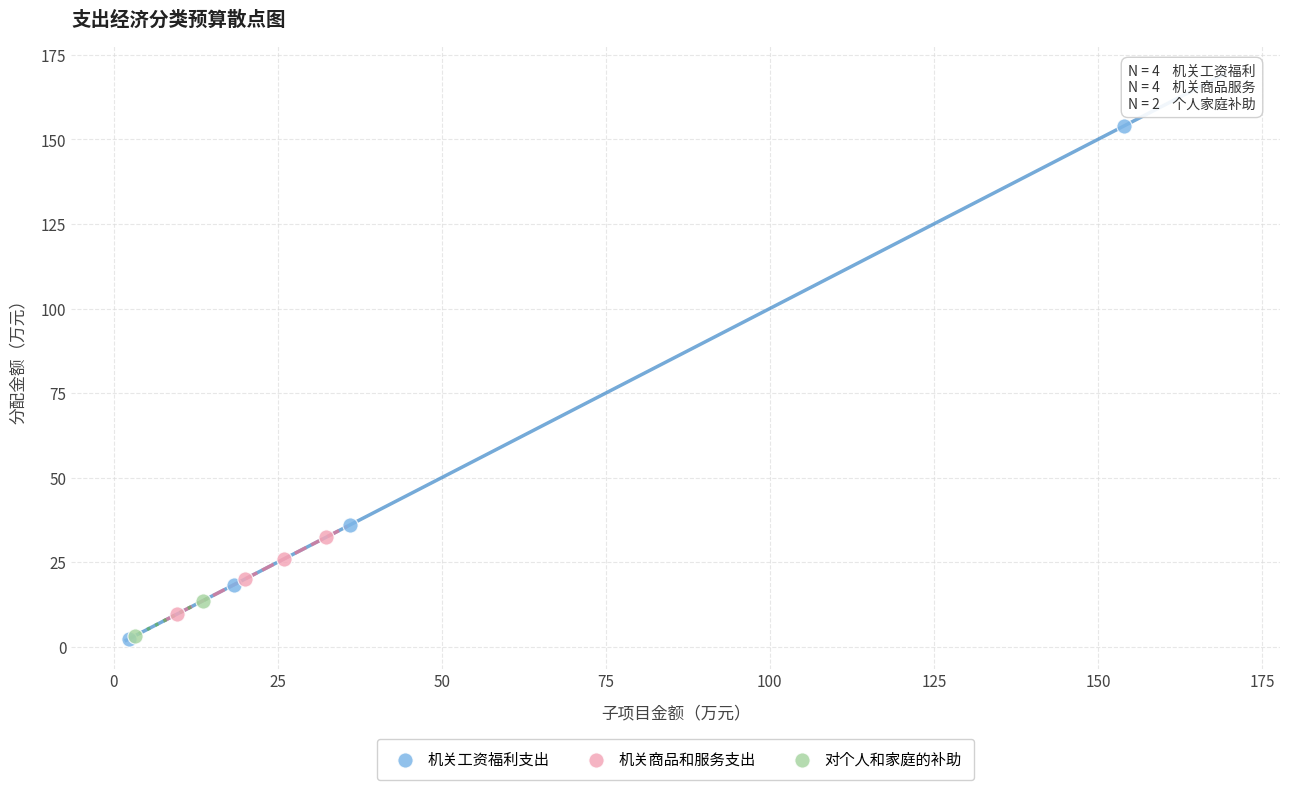

What are all the series names shown in the legend?

机关工资福利支出, 机关商品和服务支出, 对个人和家庭的补助